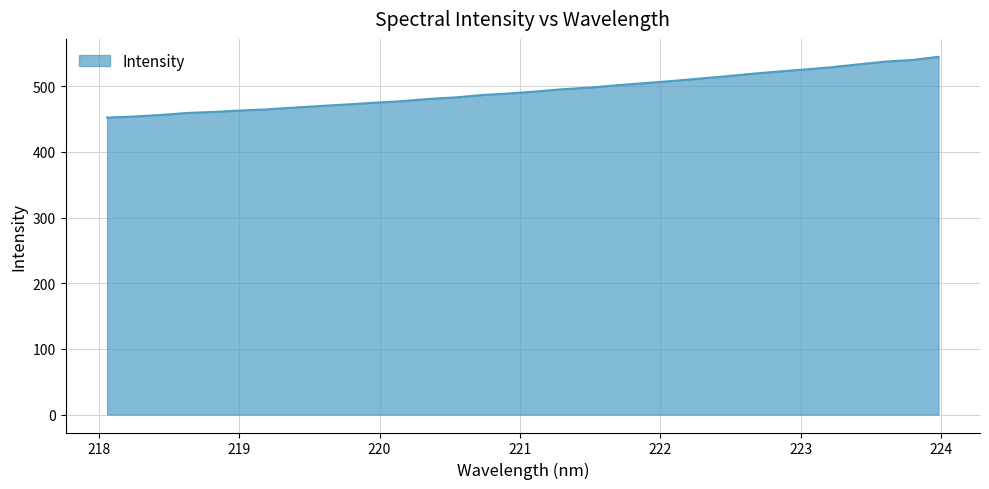

What is the difference between the maximum and minimum values?

92.5